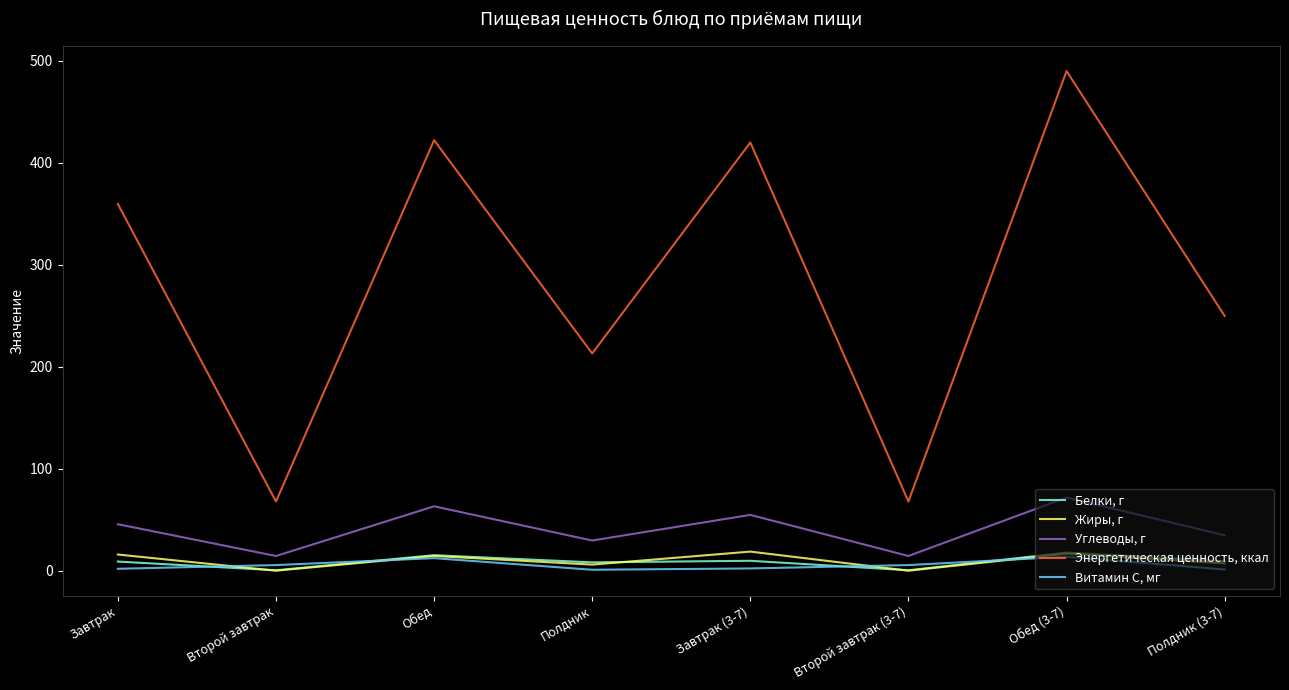

What is the lowest value of the Углеводы, г series?

14.7